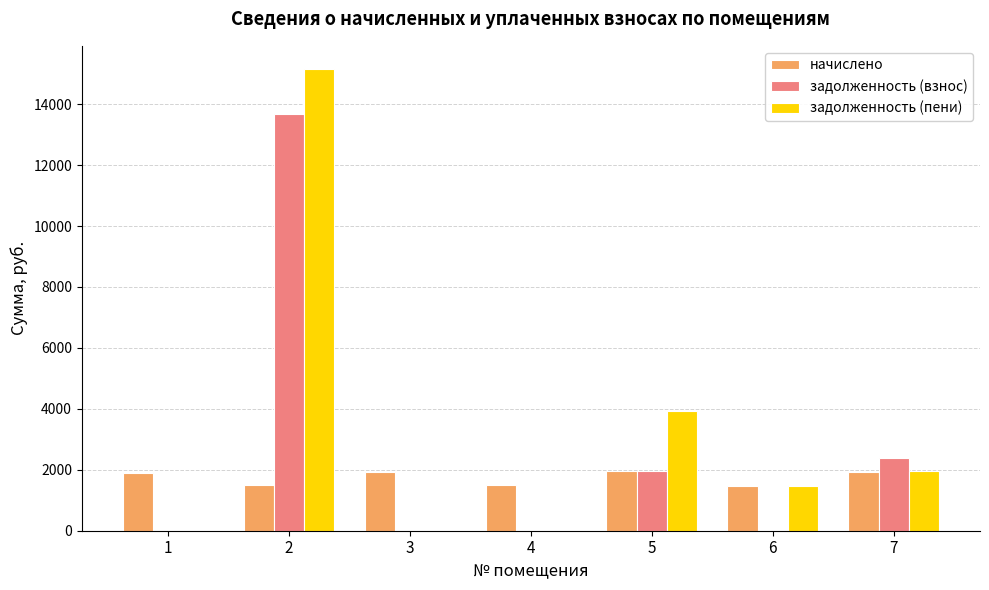

What are all the series names shown in the legend?

начислено, задолженность (взнос), задолженность (пени)